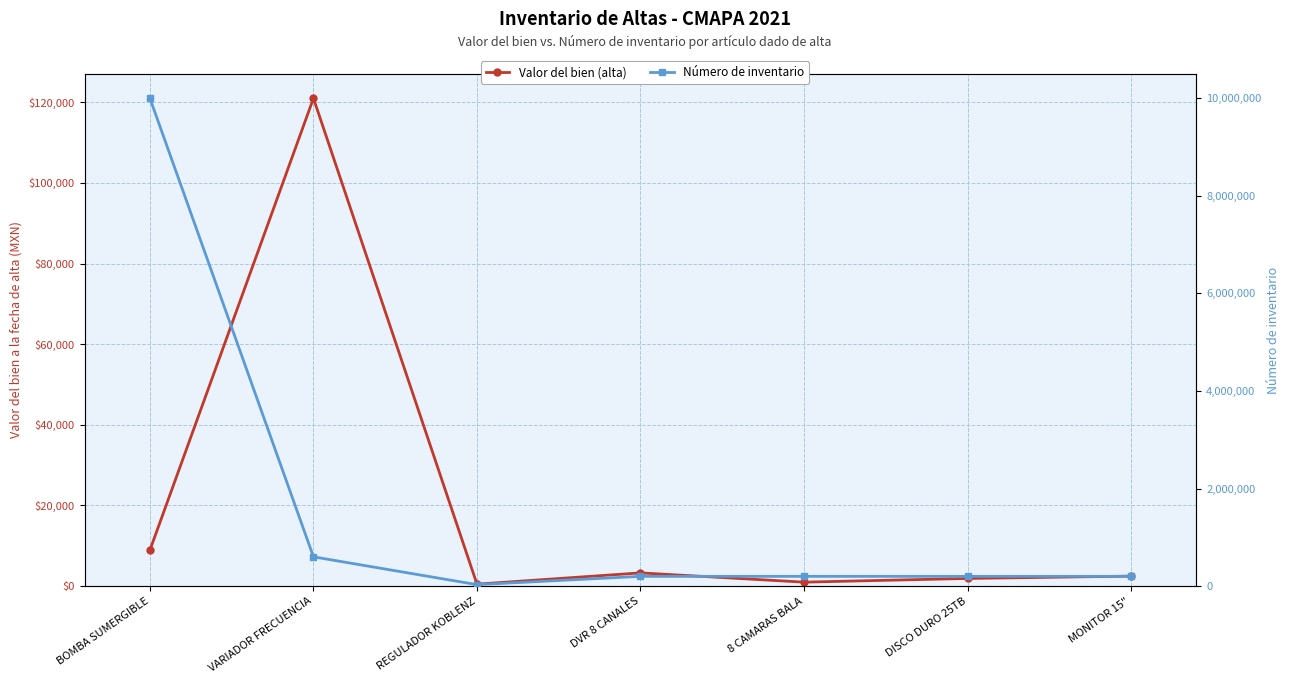

Where is the first local minimum for Número de inventario?

REGULADOR KOBLENZ